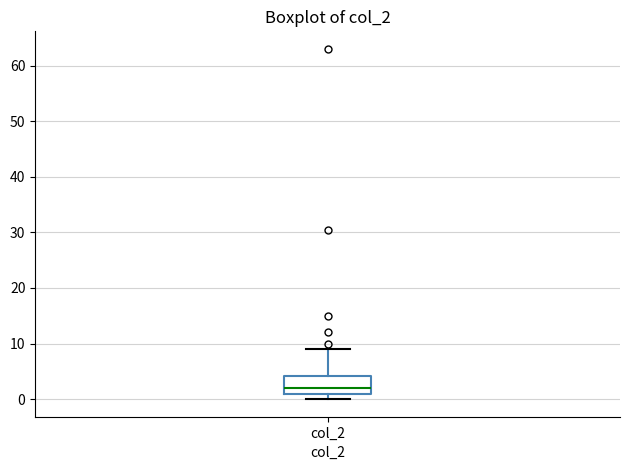

Read this box plot against the y-axis: the position of the median line, the range covered by the box, and the ends of both whiskers. The values are not printed on the chart, so give them approximately, as read against the axis.

median 2, box 1 to 4, whiskers 0 to 9